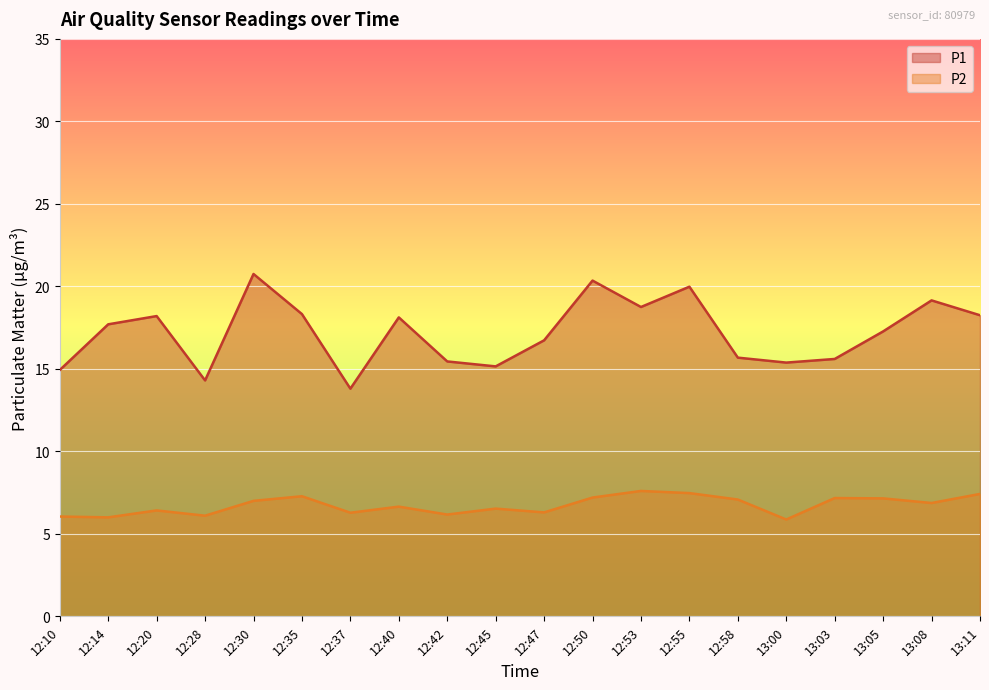

Where is the first local minimum for P1?

12:28